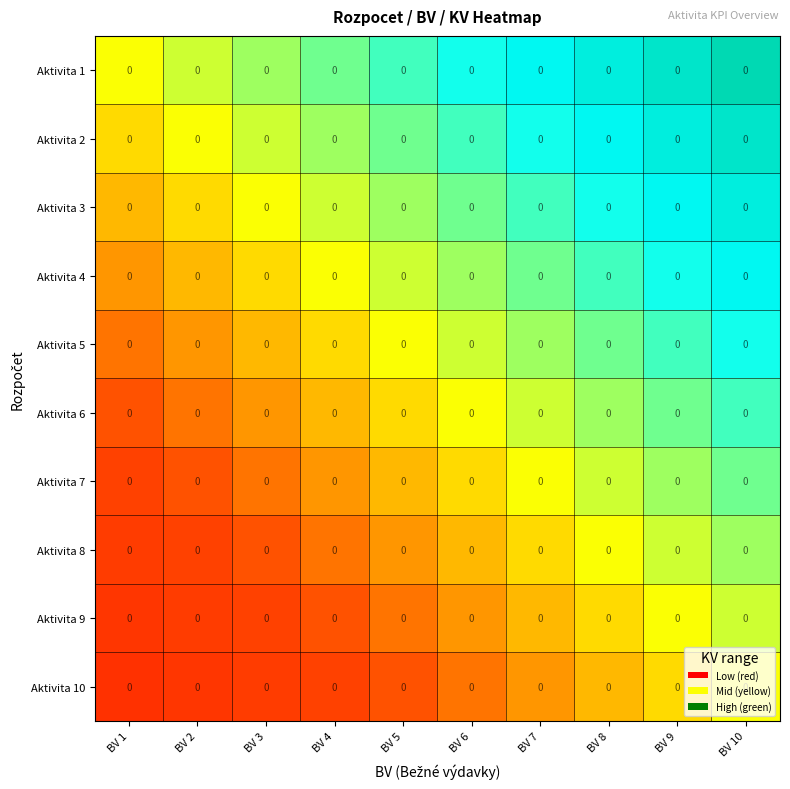

Between BV 1 and BV 8, which series saw the biggest shift?

Aktivita 1